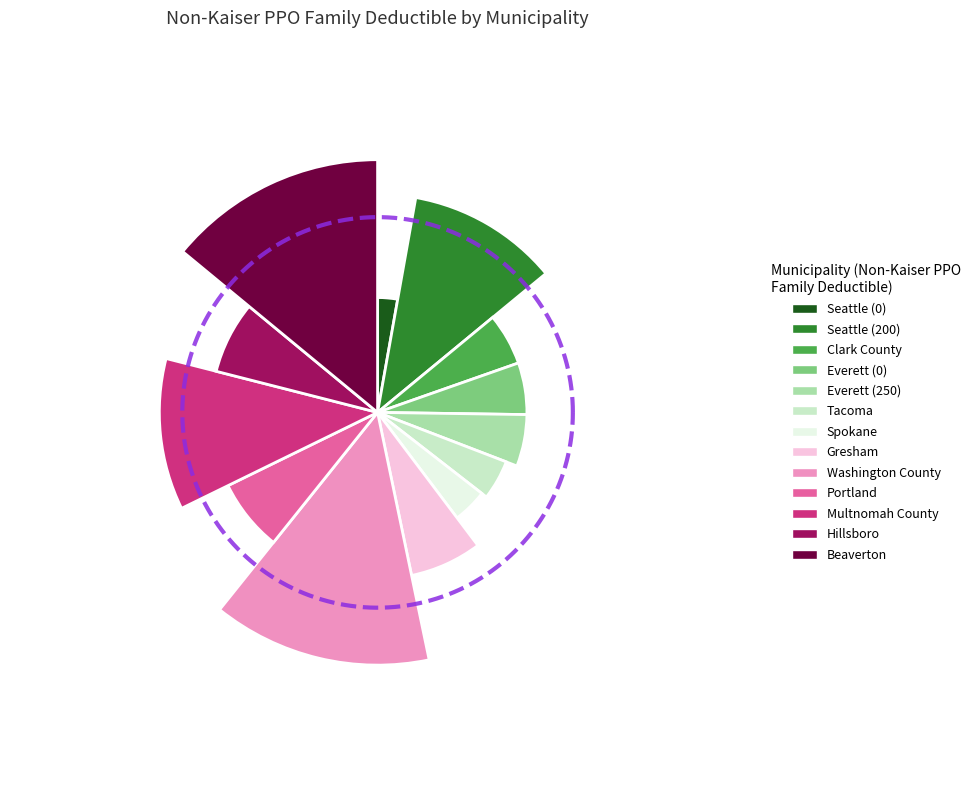

To the nearest percent, what is the average slice percentage?

8%